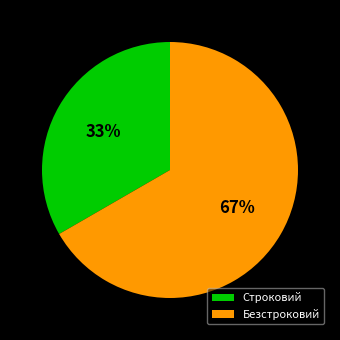

Combined, do Строковий and Безстроковий account for over 50%?

Yes